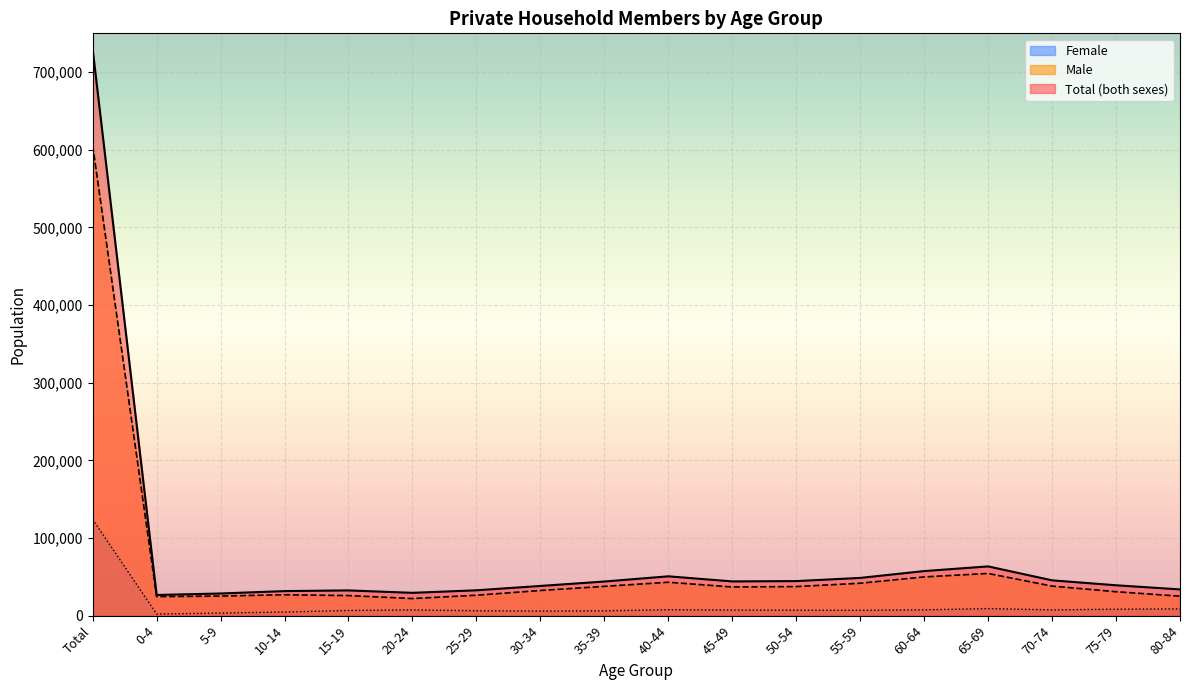

At which category is the sum across all series the highest?

Total